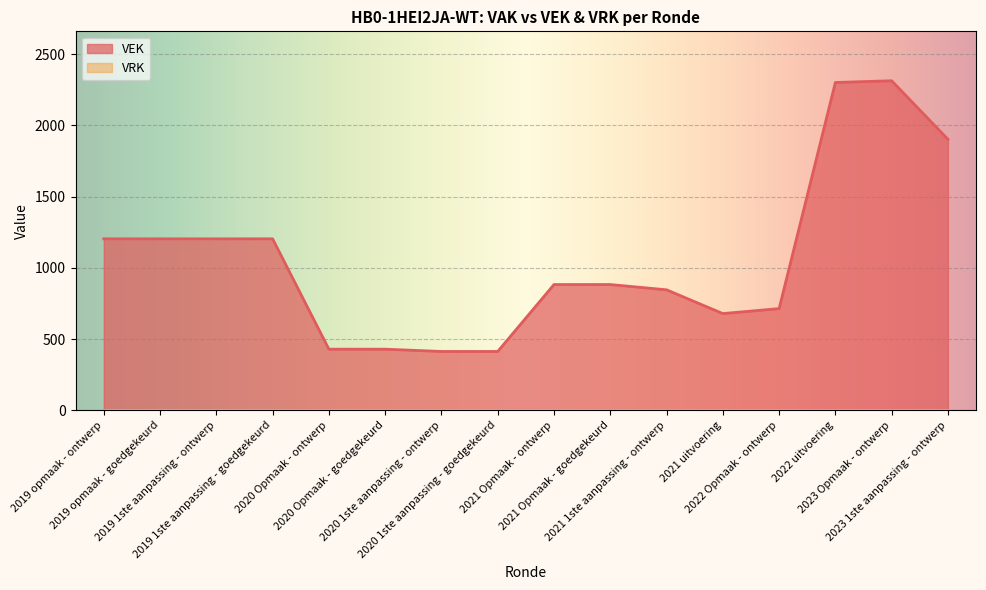

How many interior local valleys (lower than both neighbors) does the data have?

1